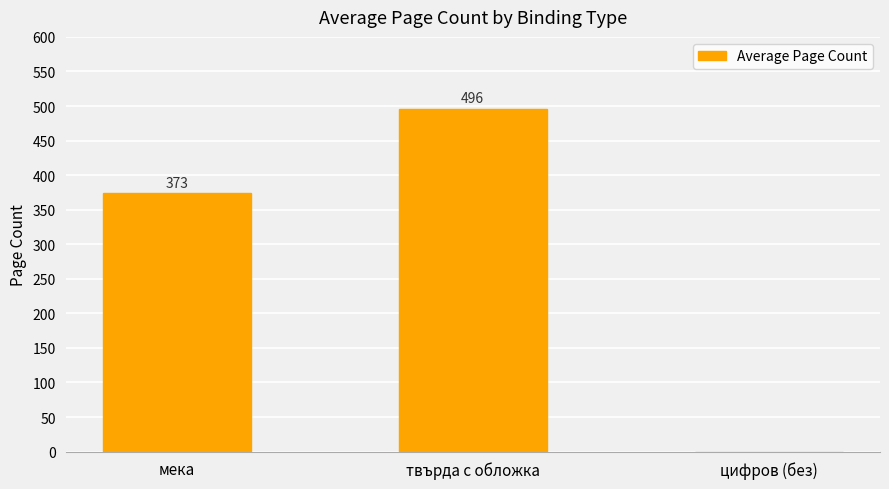

What is the change in value from мека to твърда с обложка?

+122.5